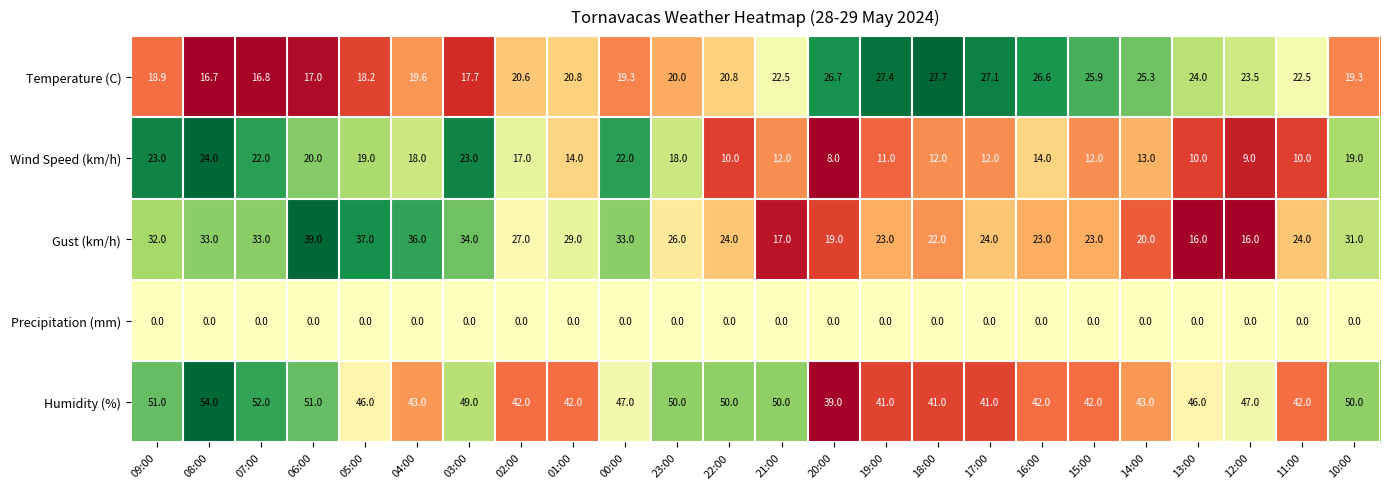

What is the approximate value of Temperature (C) at 21:00?

22.5